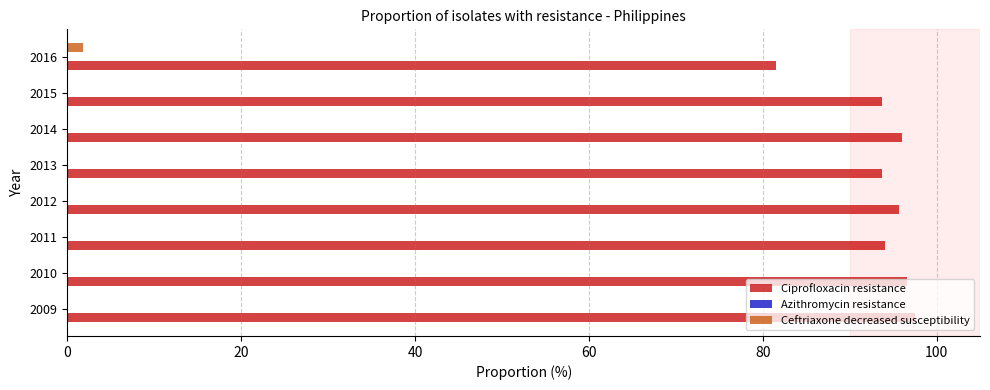

The value of Ciprofloxacin resistance at 2013 is 93.7. True or false?

True